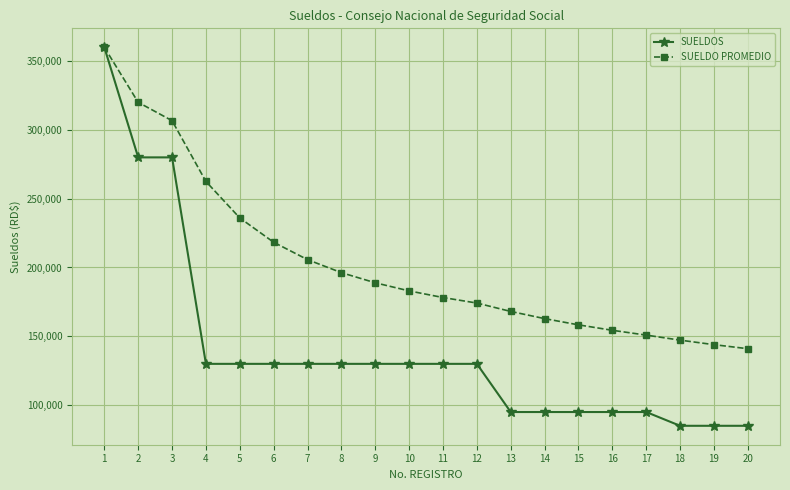

What is the approximate value of SUELDO PROMEDIO at 12?

174166.7